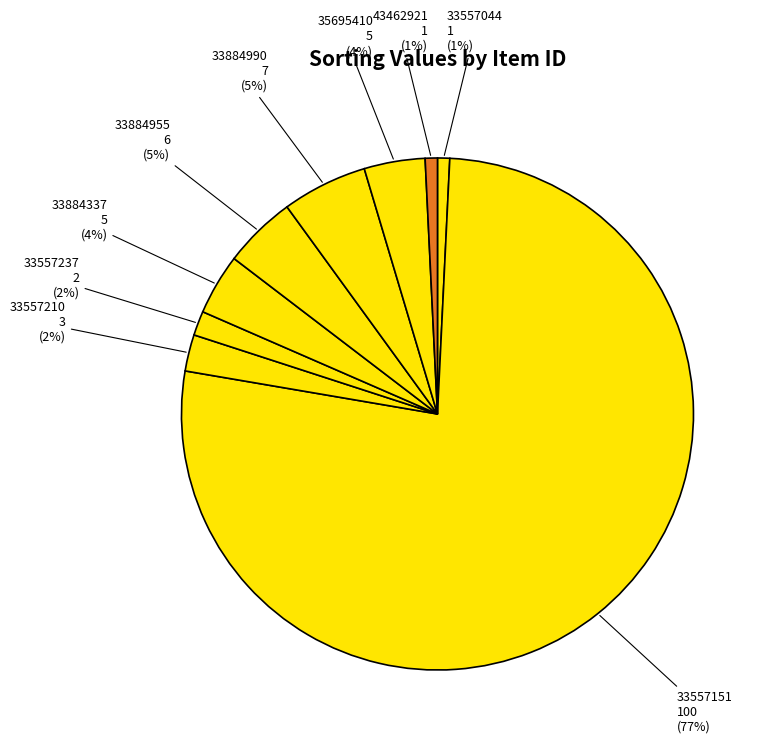

To the nearest percent, what is the average slice percentage?

11%